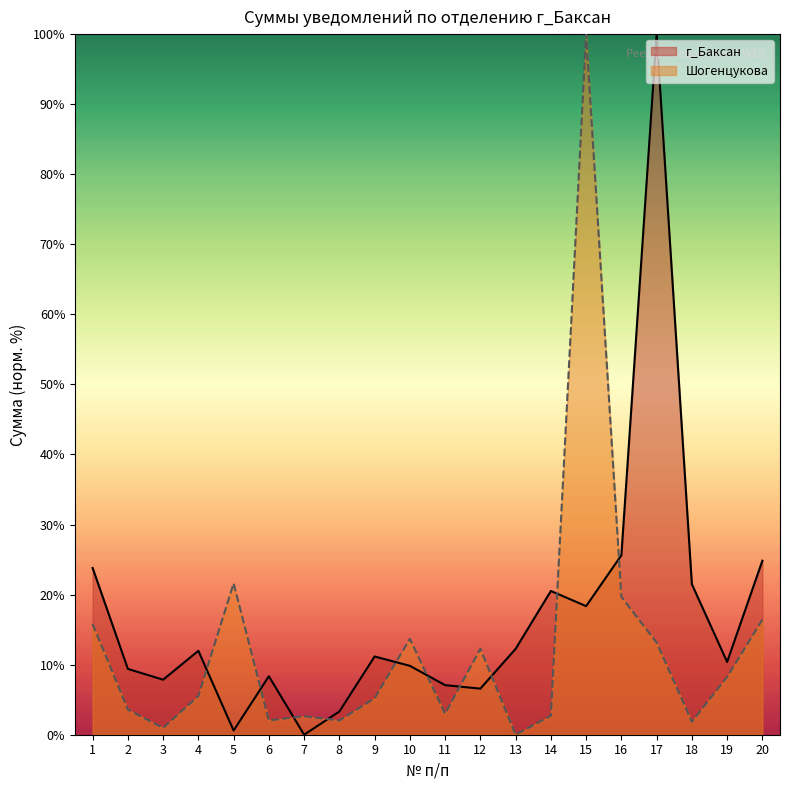

Reading left to right, transcribe all the data shown in this chart.

г_Баксан: 23.8	9.4	7.9	12.0	0.6	8.3	0.0	3.3	11.2	9.8	7.1	6.6	12.3	20.5	18.4	25.6	100.0	21.5	10.4	24.8
Шогенцукова: 15.8	3.6	1.0	5.5	21.6	2.0	2.7	2.0	5.2	13.7	3.0	12.3	0.0	2.7	100.0	19.7	13.2	1.9	8.3	16.4